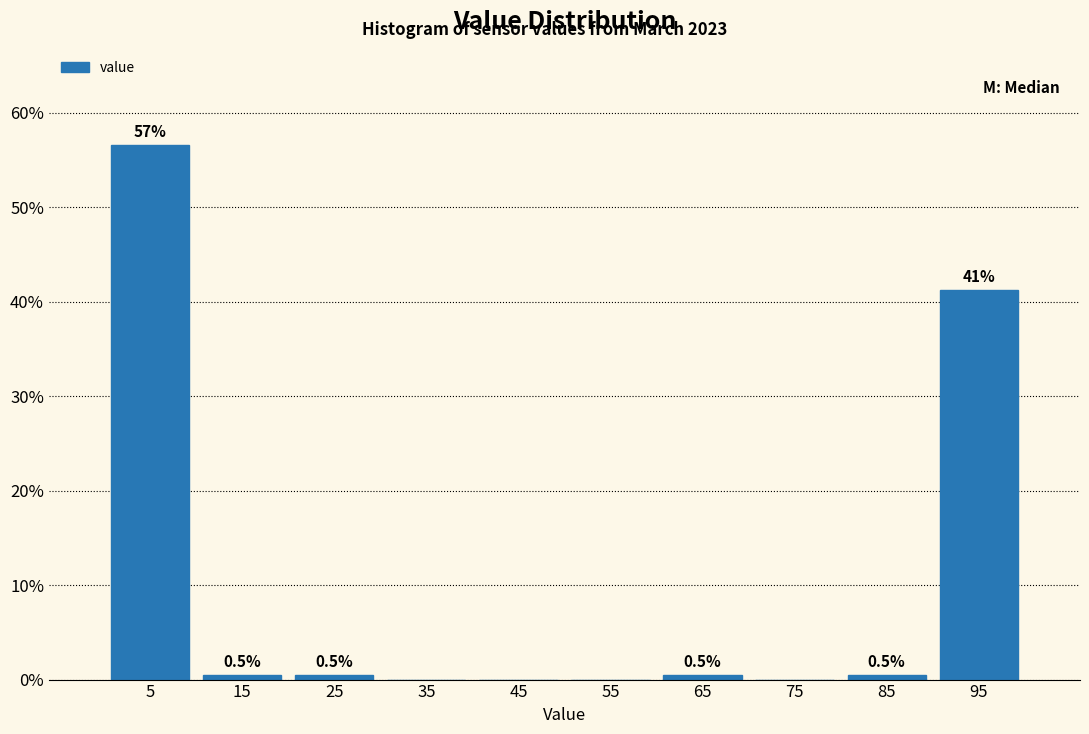

Which range on the x-axis has the tallest bar?

0 to 10